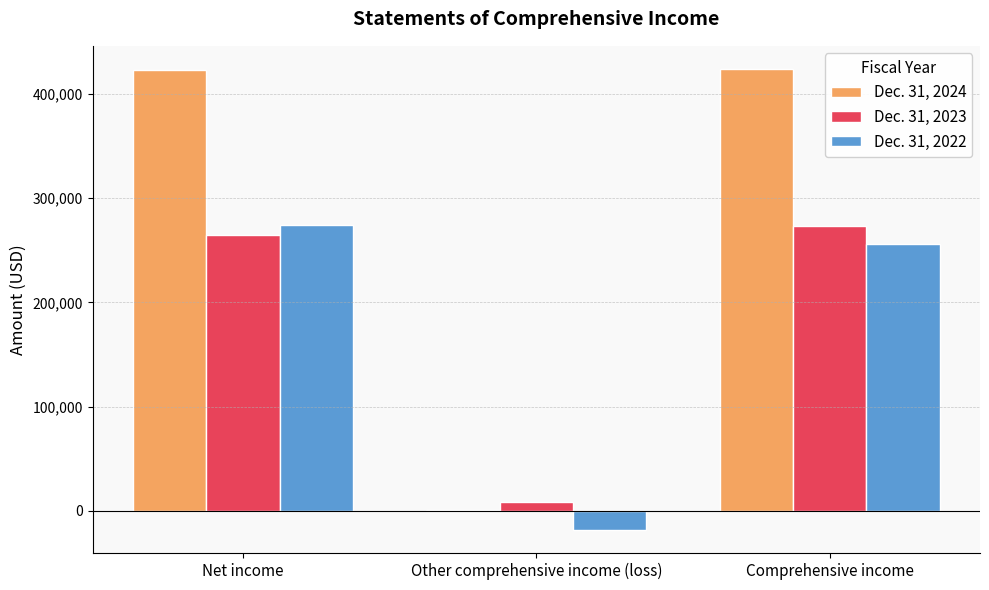

How many groups of bars are there?

3